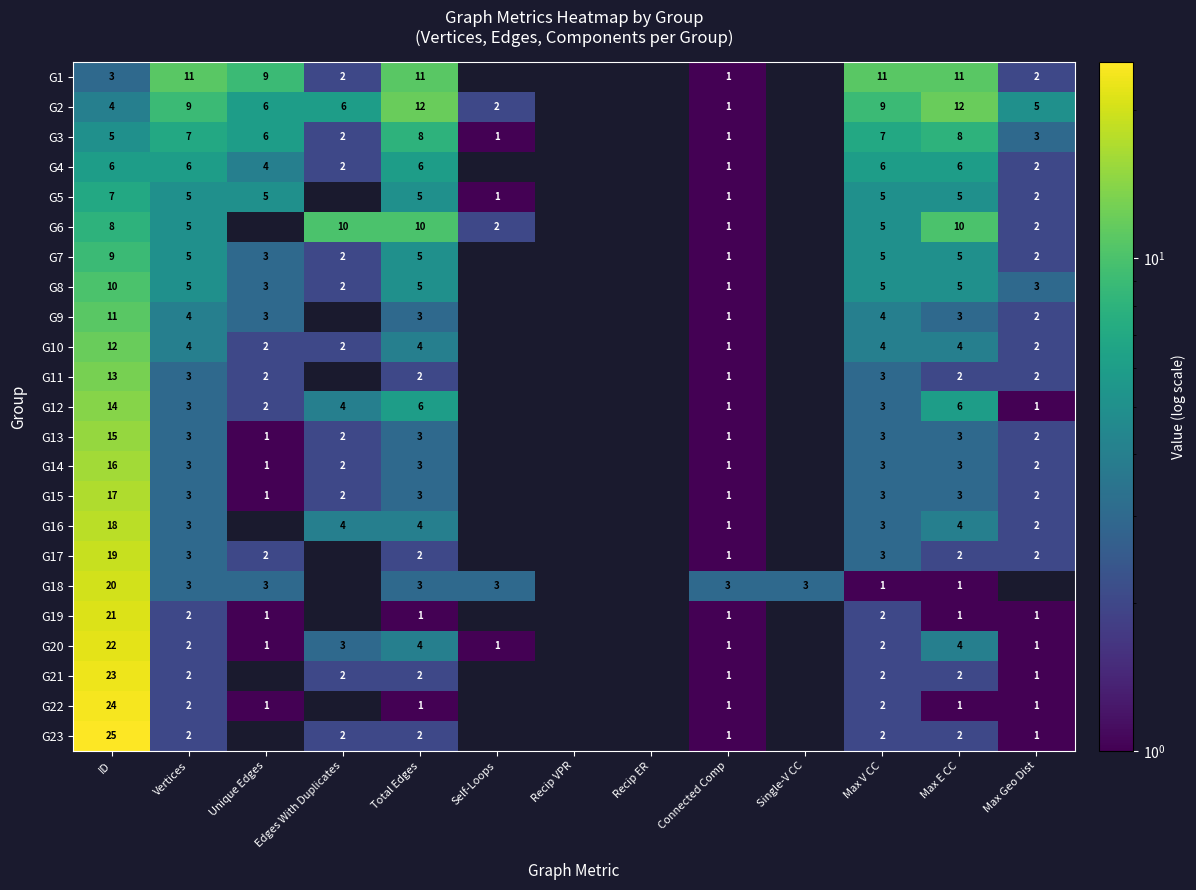

What is the difference between the maximum and minimum values in the G10 series?

11.0